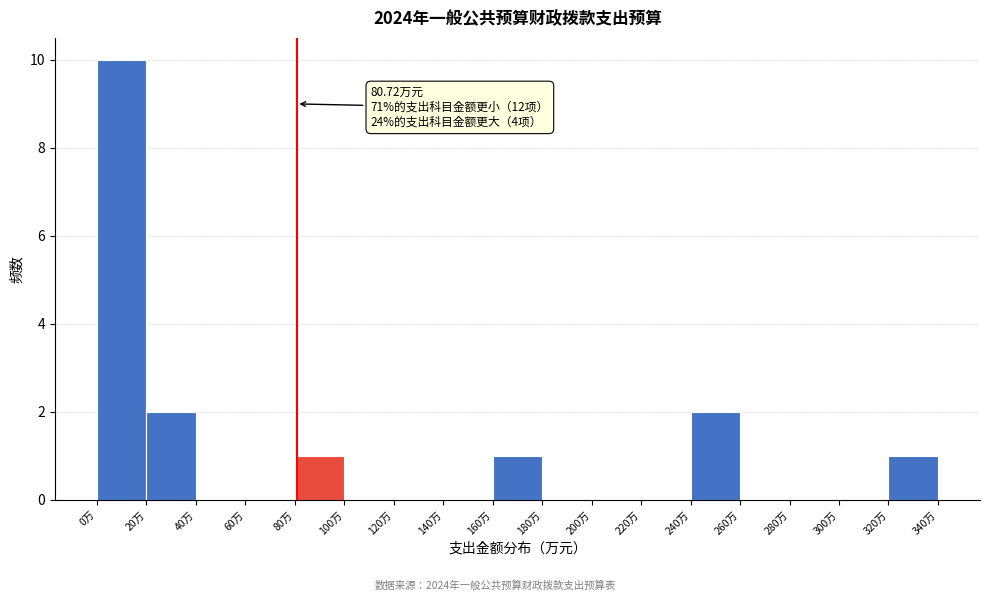

Over which range of the x-axis is the bar tallest?

0 to 20